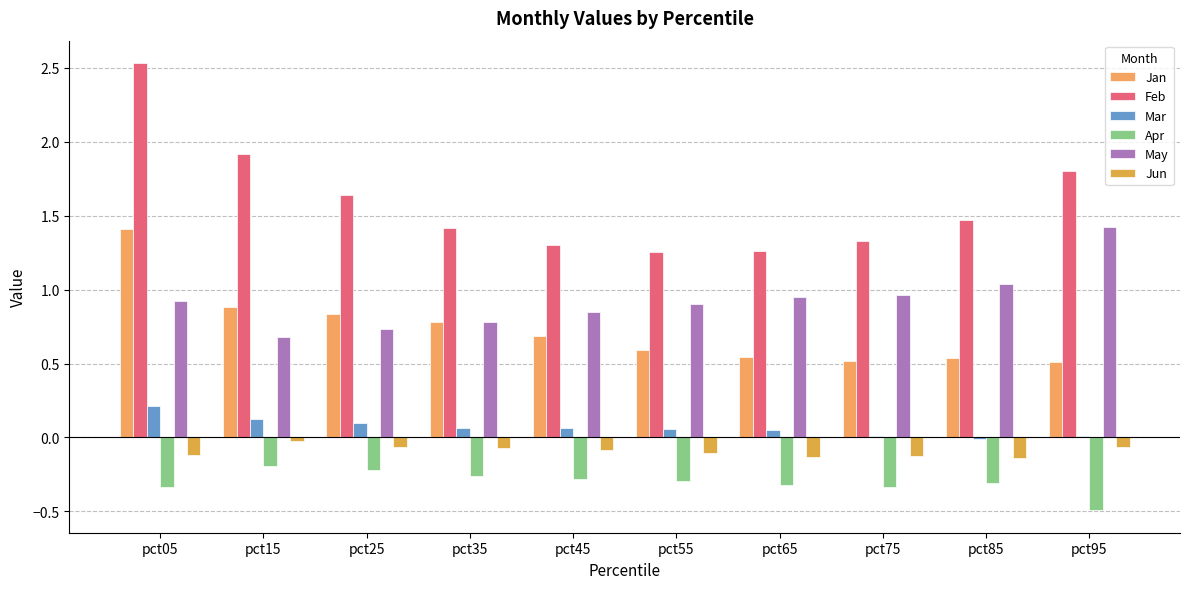

How many groups of bars are there?

10